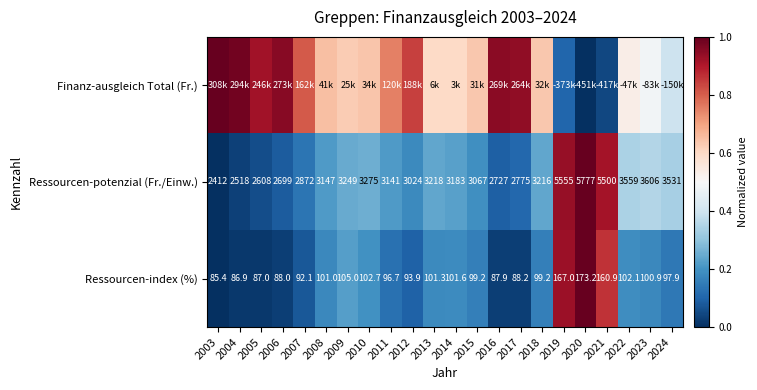

Is the value of Ressourcen-potenzial (Fr./Einw.) at 2003 greater than the value of Ressourcen-index (%) at 2022?

Yes